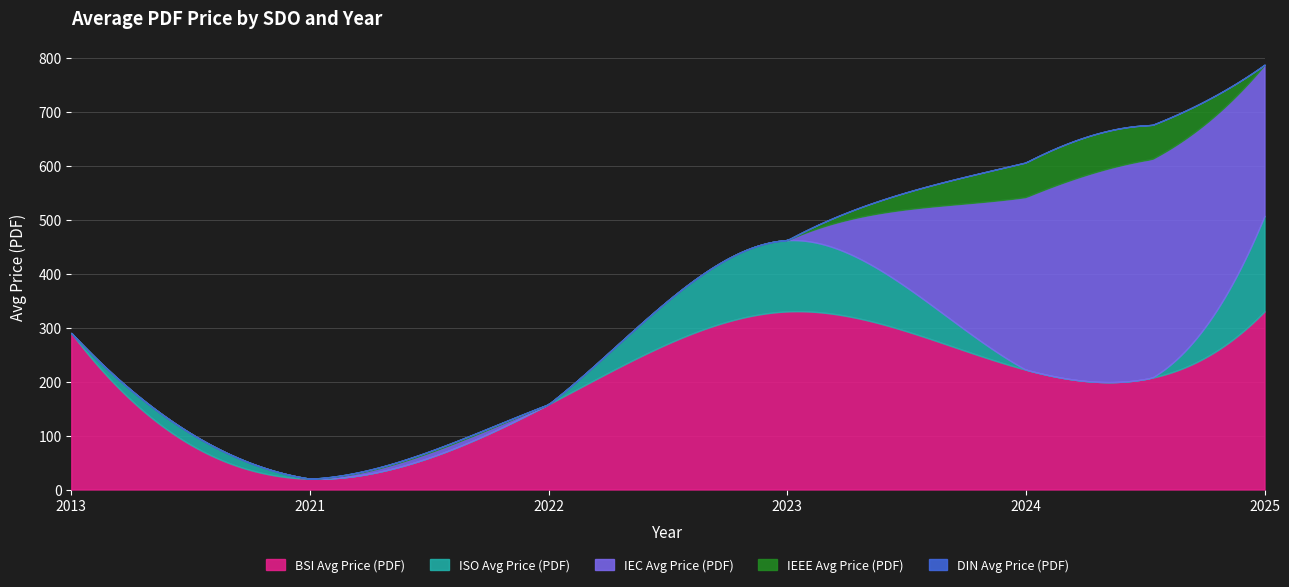

Does the chart display data point markers on the line(s)?

No